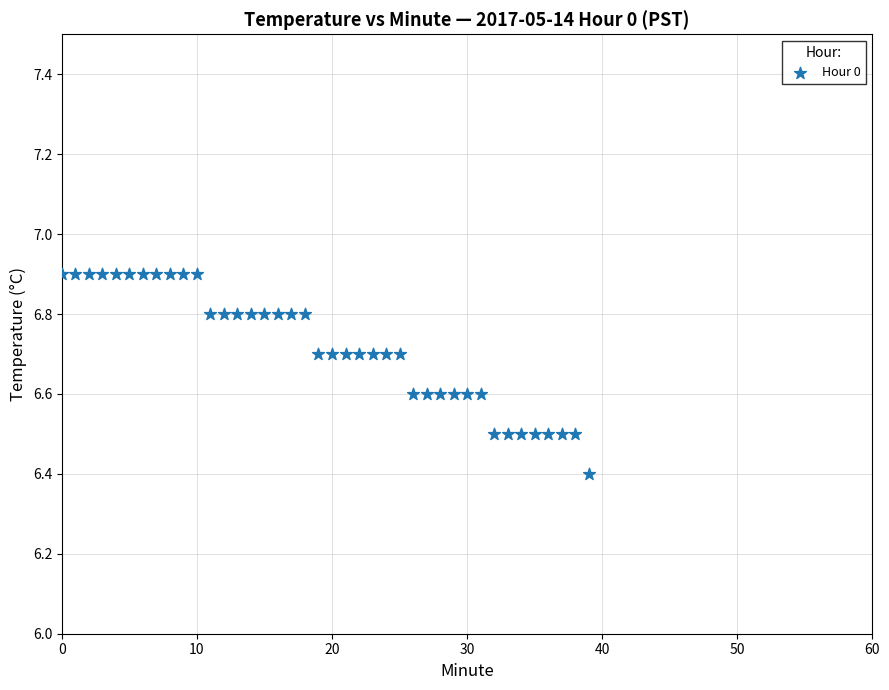

What is the range of Y values (max minus min)?

0.5